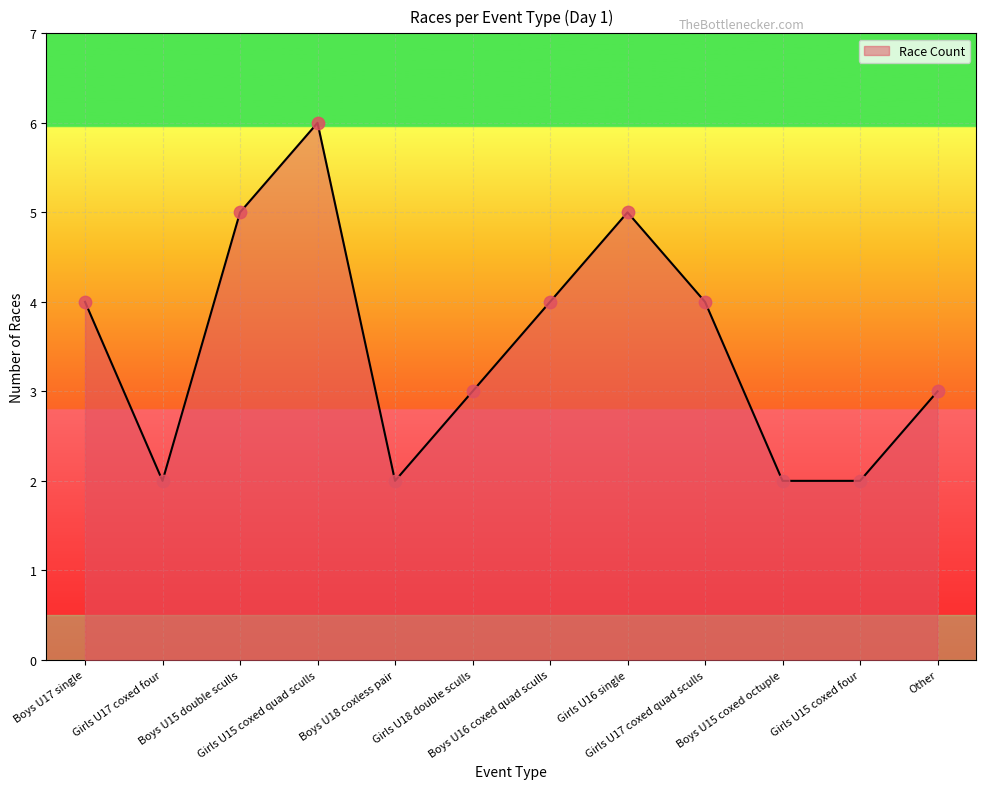

Approximately how many times larger is the value at Other compared to Girls U15 coxed four?

1.5